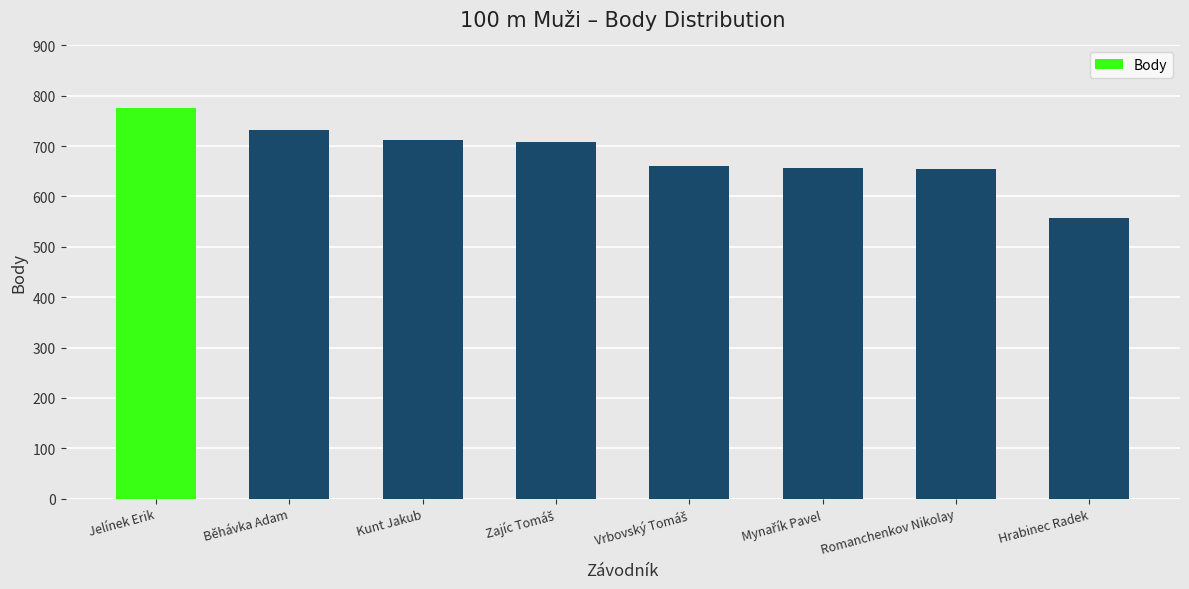

Which label corresponds to the smallest value in the chart?

Hrabinec Radek